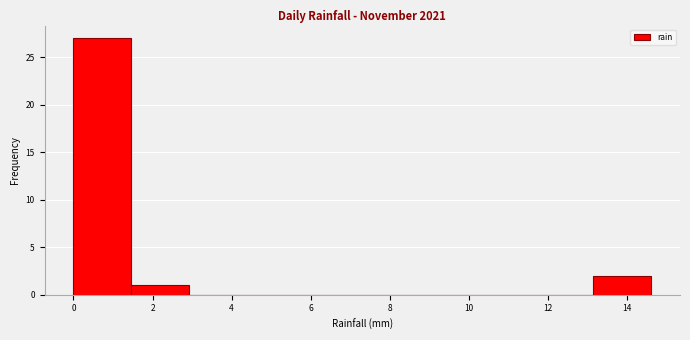

Reading left to right, transcribe this chart: for each bar, give the range it covers on the x-axis and its height. Neither the bar edges nor the heights are printed on the chart, so give them approximately, as read against the axes.

0.00 to 1.46: 27
1.46 to 2.92: 1
2.92 to 4.38: 0
4.38 to 5.84: 0
5.84 to 7.30: 0
7.30 to 8.76: 0
8.76 to 10.22: 0
10.22 to 11.68: 0
11.68 to 13.14: 0
13.14 to 14.60: 2